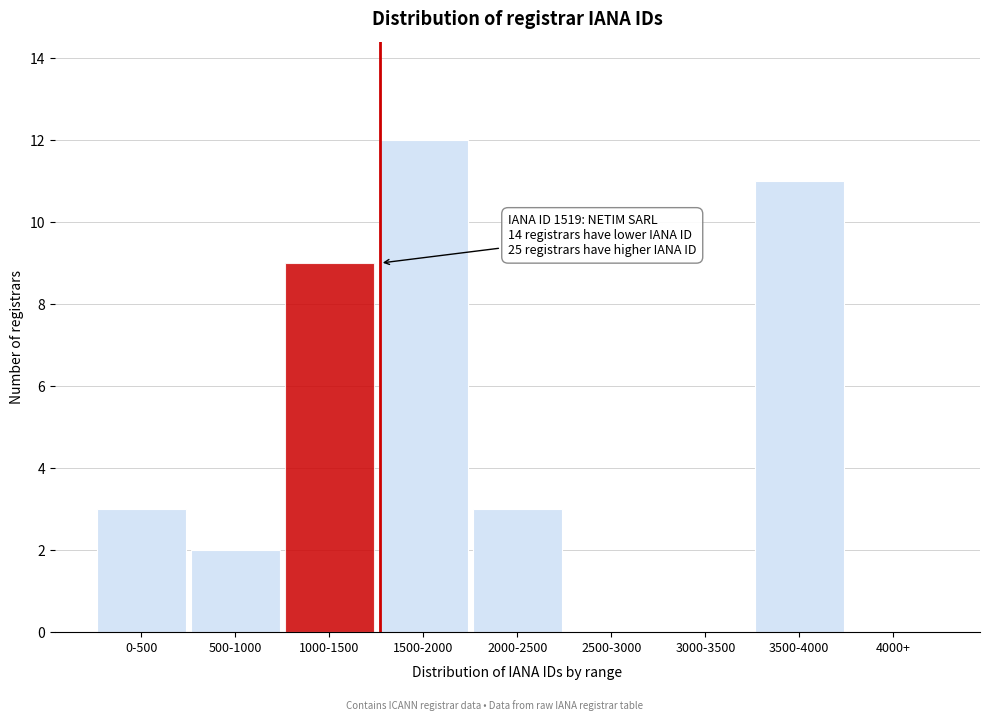

Reading left to right, extract all data points from this chart.

0-500=3	500-1000=2	1000-1500=9	1500-2000=12	2000-2500=3	2500-3000=0	3000-3500=0	3500-4000=11	4000+=0